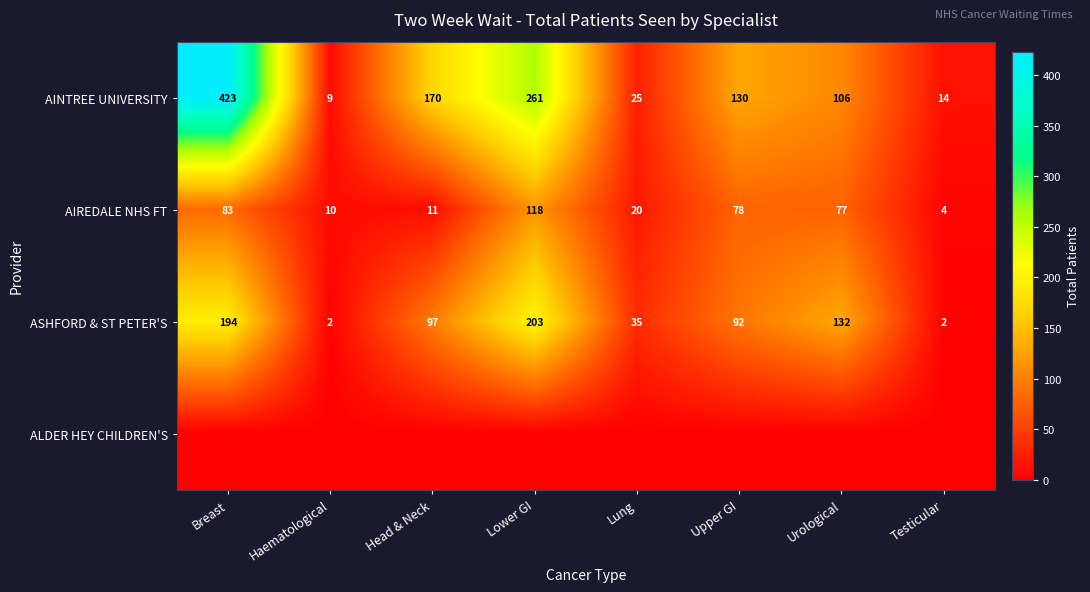

At which category is the sum across all series the highest?

Breast